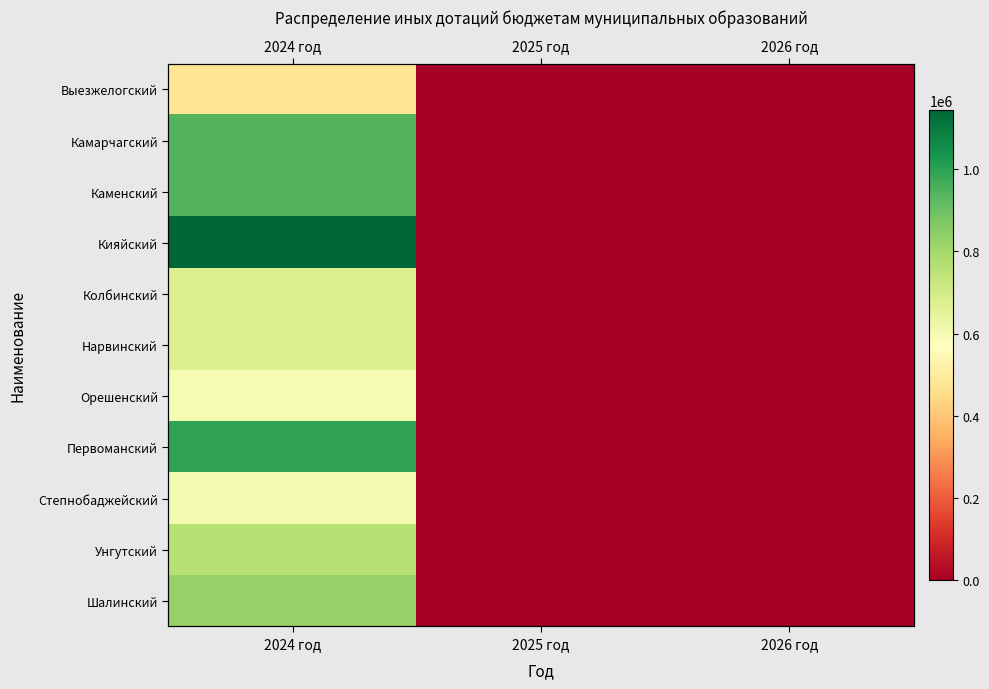

What is the difference between the maximum and second lowest values in the Кияйский series?

1144220.7